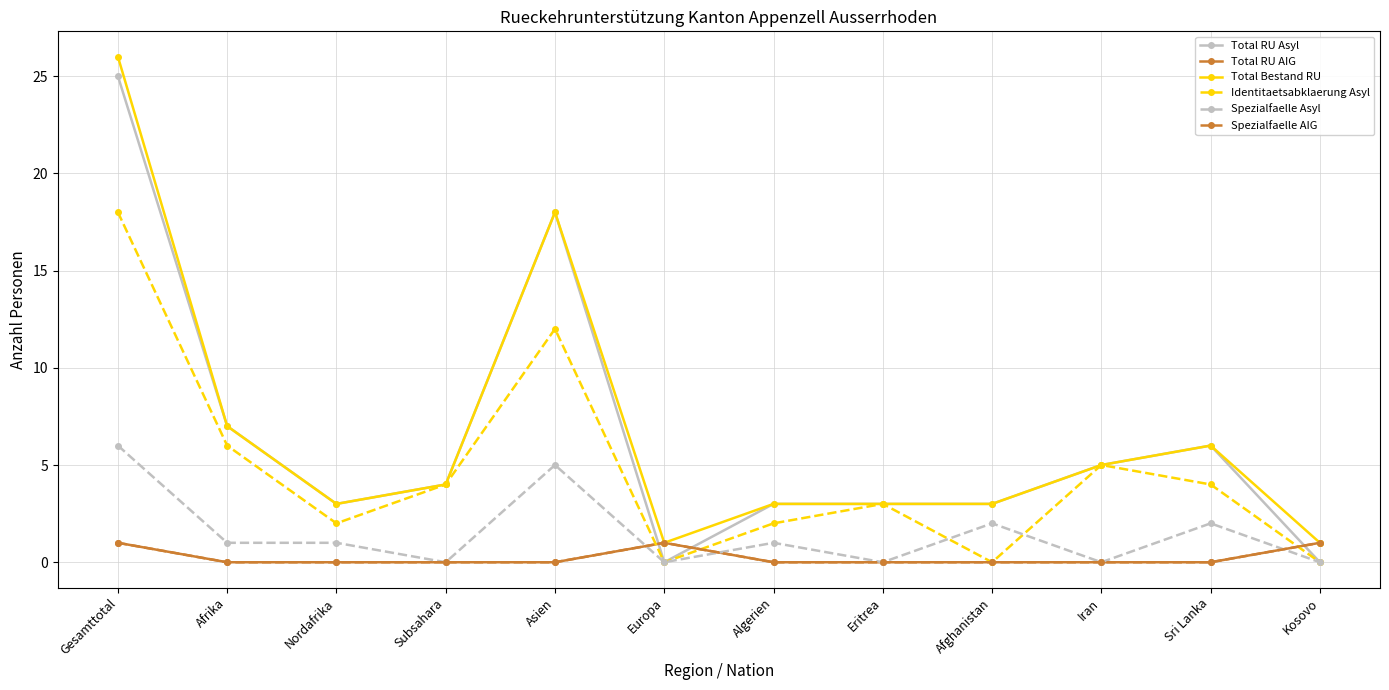

What is the label of the 8th point from the left?

Eritrea